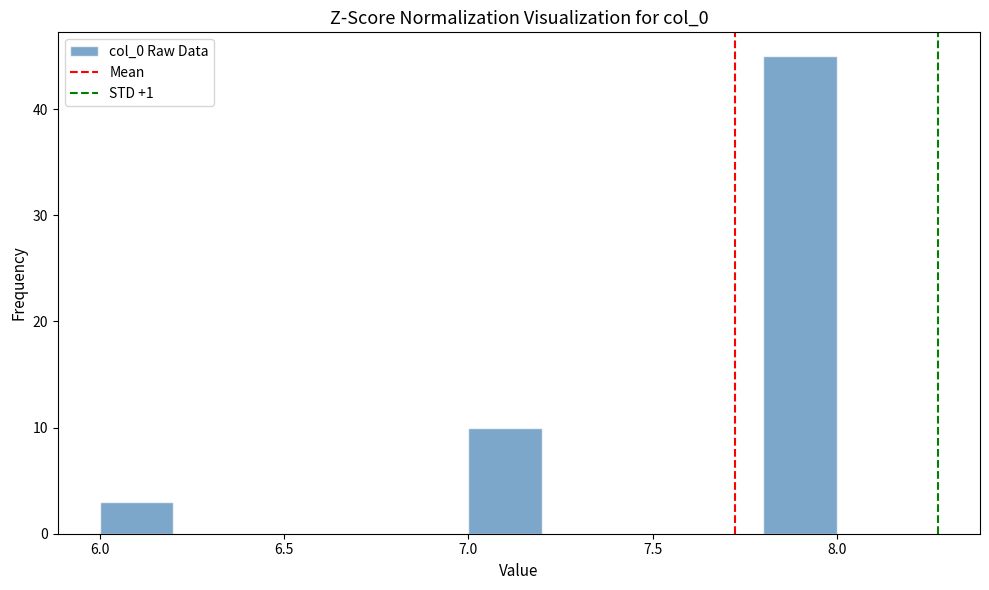

Which range on the x-axis has the tallest bar?

7.8 to 8.0